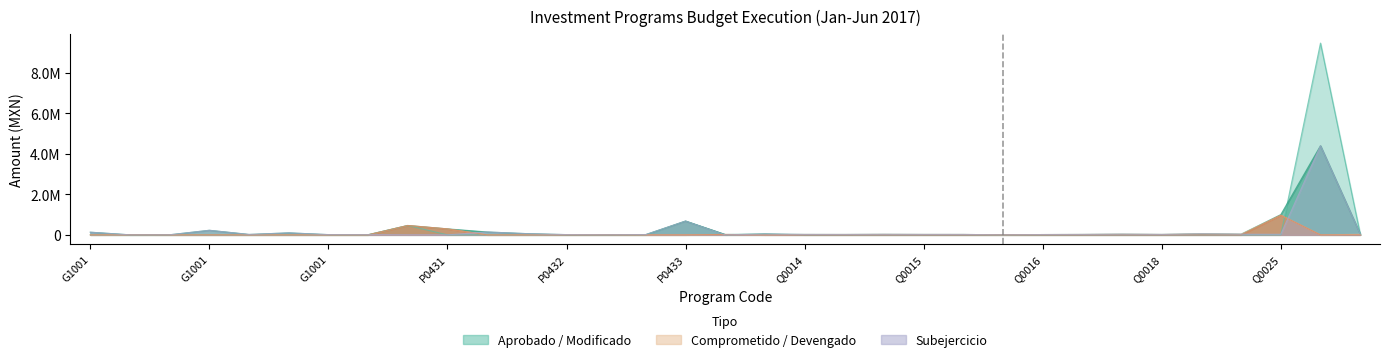

What is the label of the 29th point from the right?

G1001